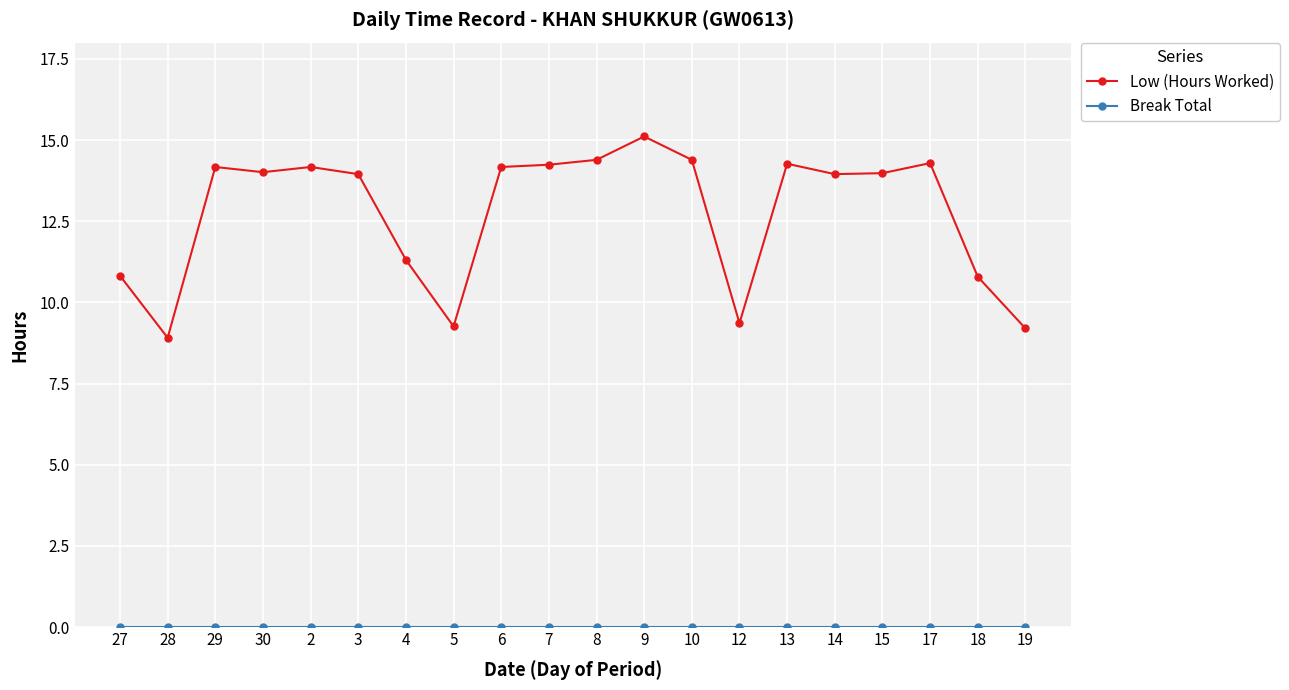

What is the difference between the second highest and minimum values in the Low (Hours Worked) series?

5.5